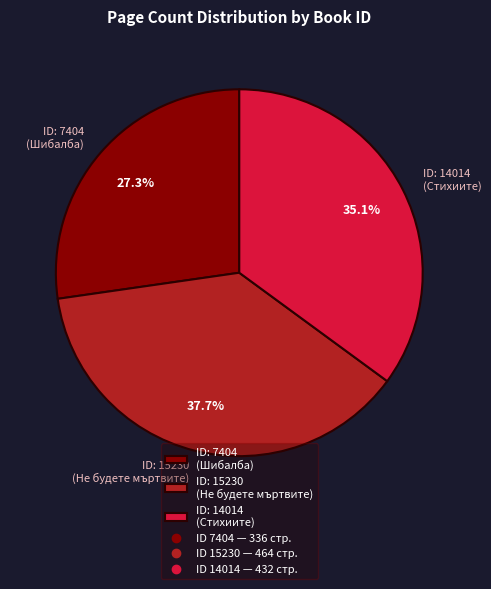

Is ID: 7404 (Шибалба) the majority of the pie?

No